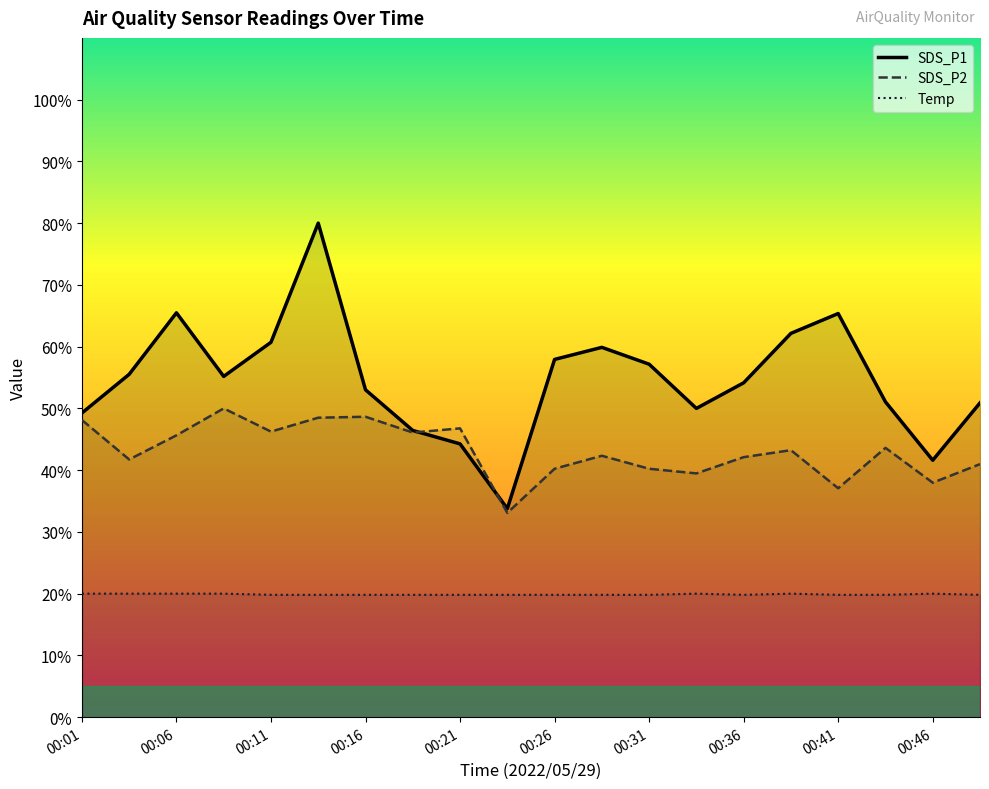

What is the highest value of the SDS_P1 series?

80.0